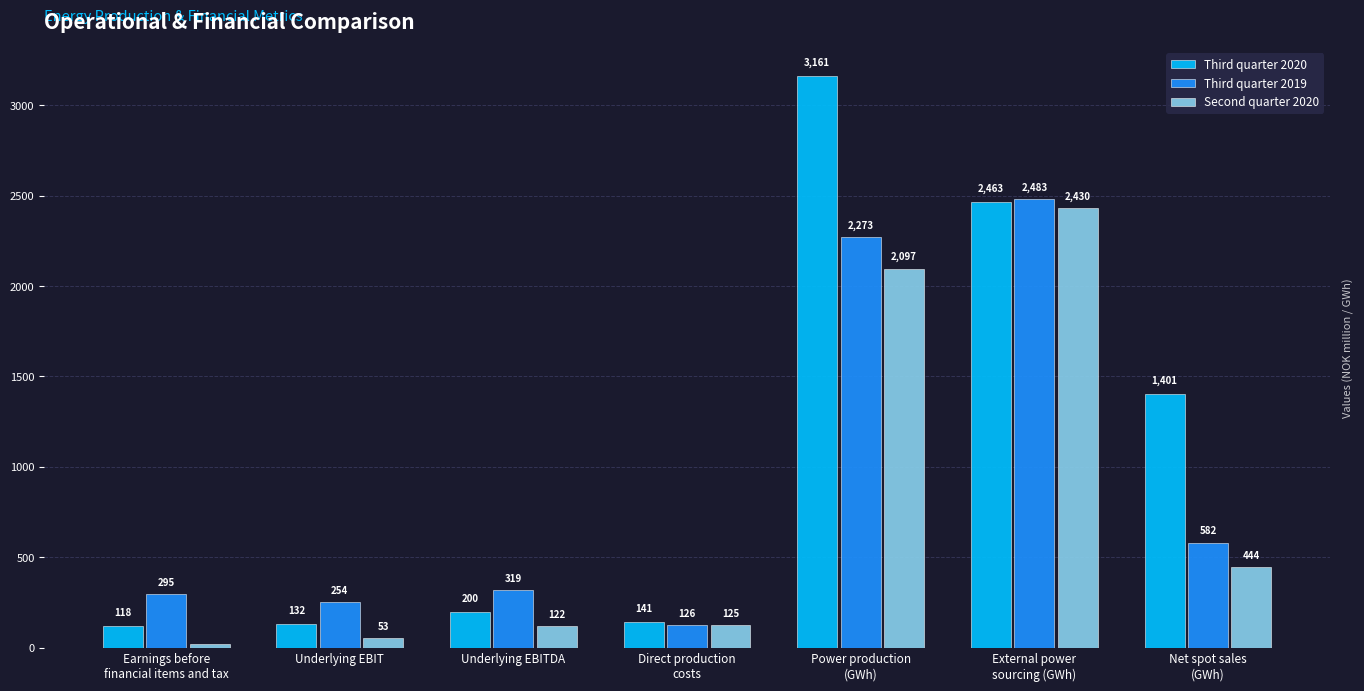

At how many categories does at least one series exceed 1125?

3